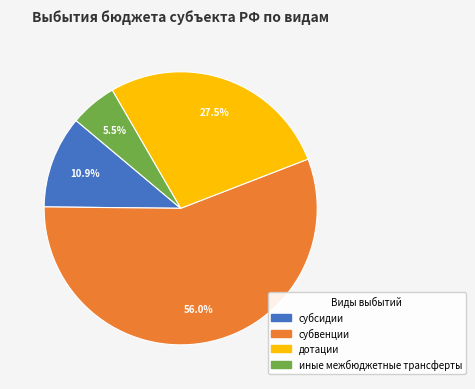

Combined, do субсидии and иные межбюджетные трансферты account for over 50%?

No